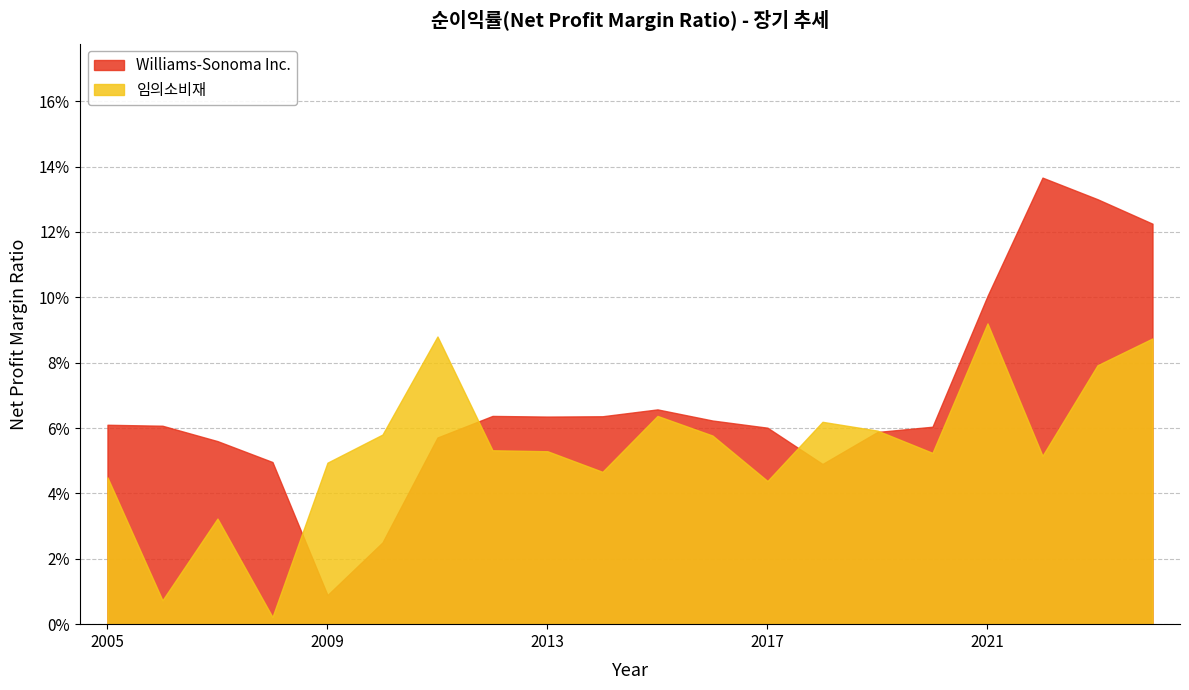

The value of Williams-Sonoma Inc. at 2009-02-01 is 0.0. True or false?

True